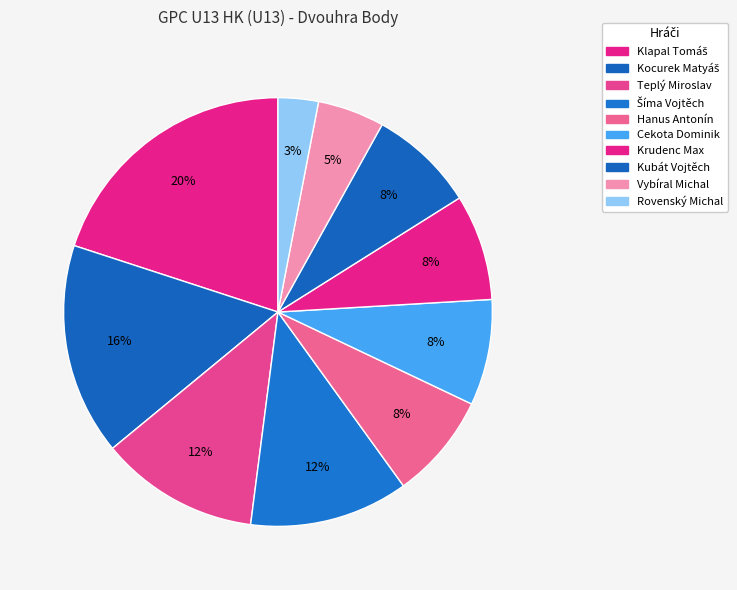

What portion of the pie excludes Cekota Dominik?

92.0%